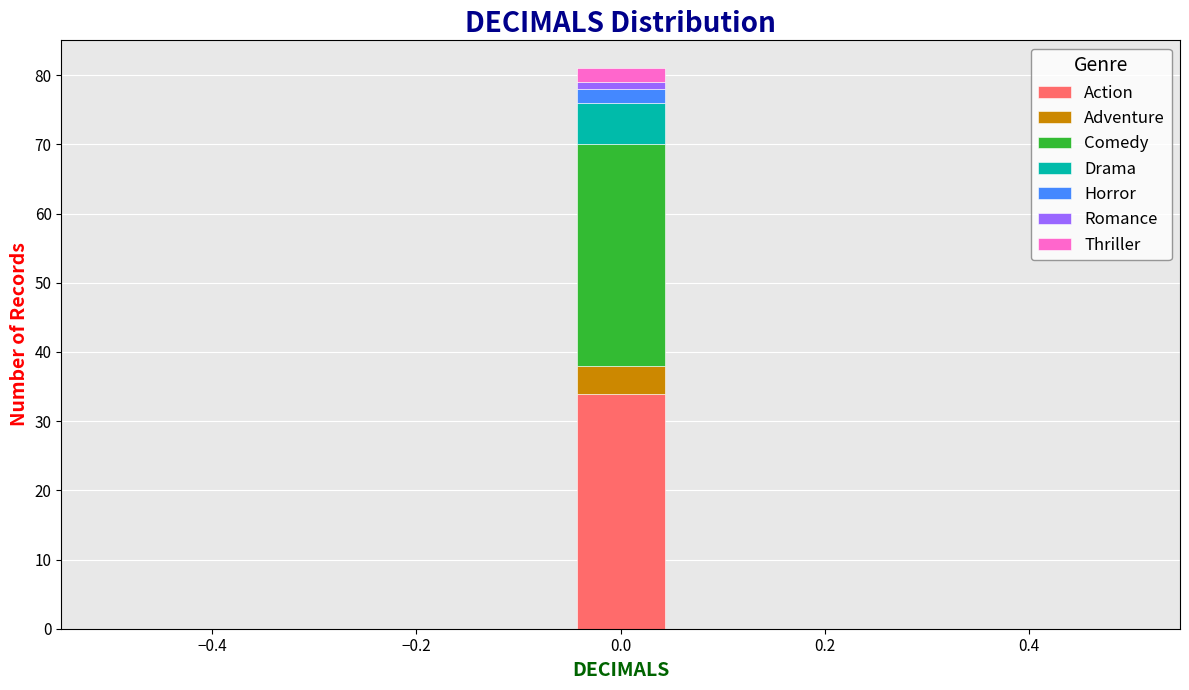

Reading left to right, transcribe this chart: for each stacked bar, give the range it covers on the x-axis and its total height. Neither the bar edges nor the heights are printed on the chart, so give them approximately, as read against the axes.

-0.50 to -0.40: 0
-0.40 to -0.32: 0
-0.32 to -0.22: 0
-0.22 to -0.14: 0
-0.14 to -0.04: 0
-0.04 to 0.04: 81
0.04 to 0.14: 0
0.14 to 0.22: 0
0.22 to 0.32: 0
0.32 to 0.40: 0
0.40 to 0.50: 0